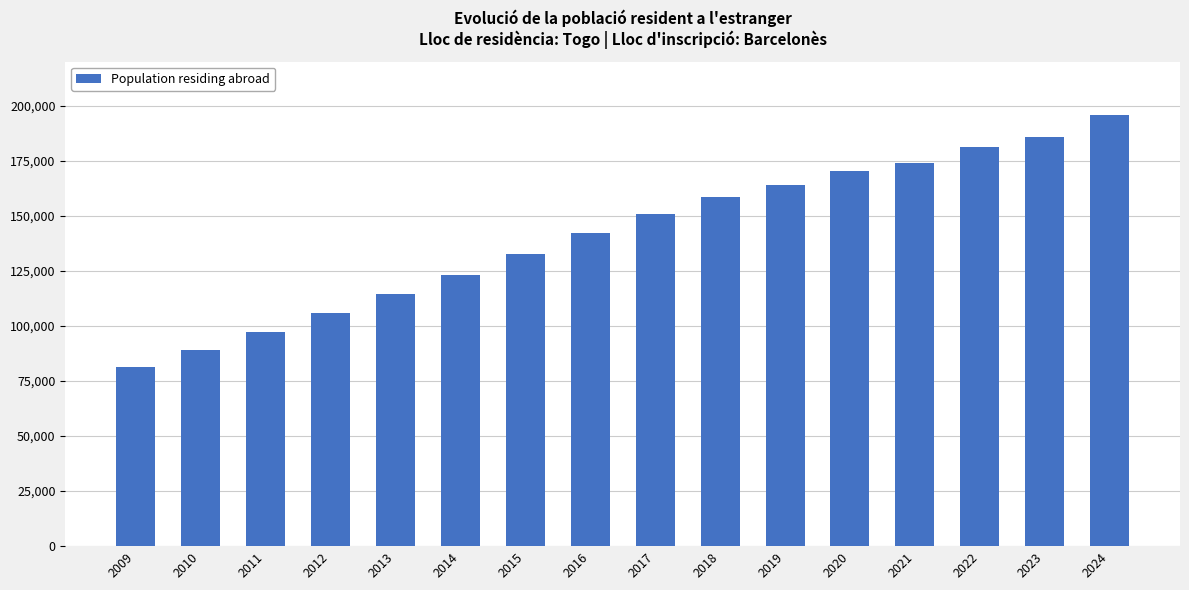

Rank the categories by value from lowest to highest.

2009, 2010, 2011, 2012, 2013, 2014, 2015, 2016, 2017, 2018, 2019, 2020, 2021, 2022, 2023, 2024